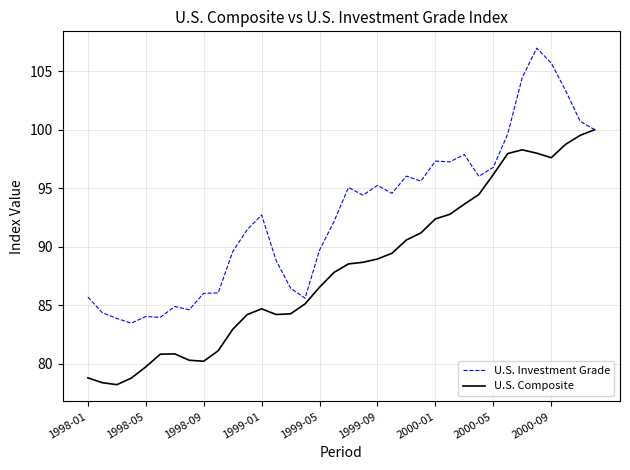

Rank the series by their average value, from highest to lowest.

U.S. Investment Grade, U.S. Composite